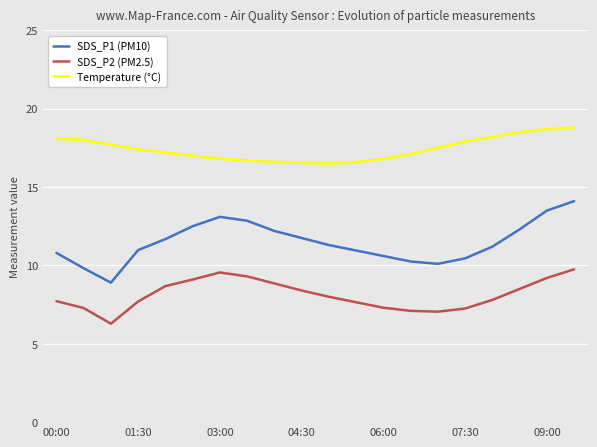

Which series has the largest total across all categories?

Temperature (°C)